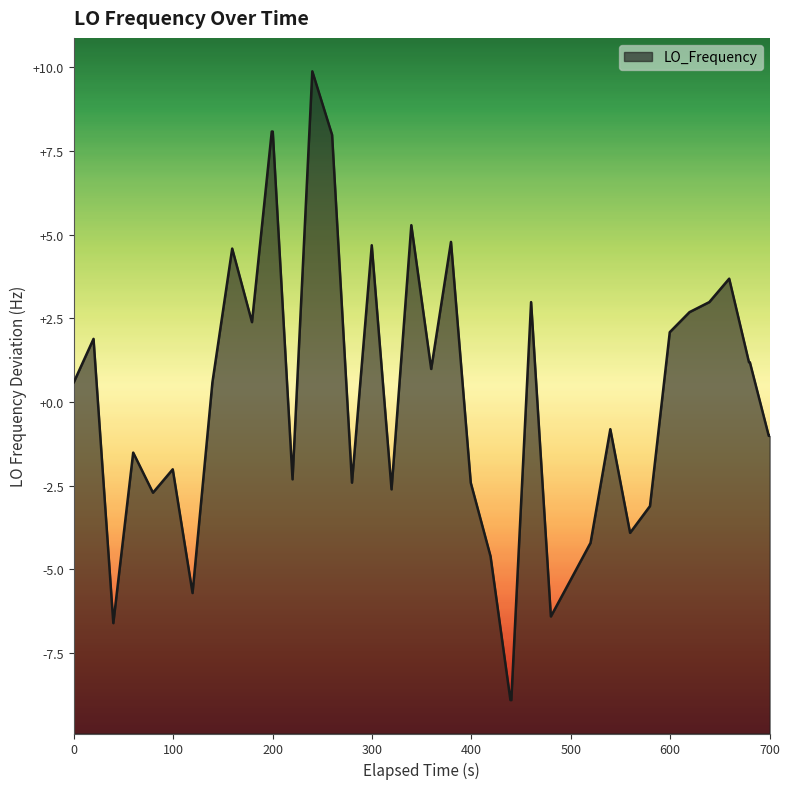

What is the maximum value shown in the chart?

9.9